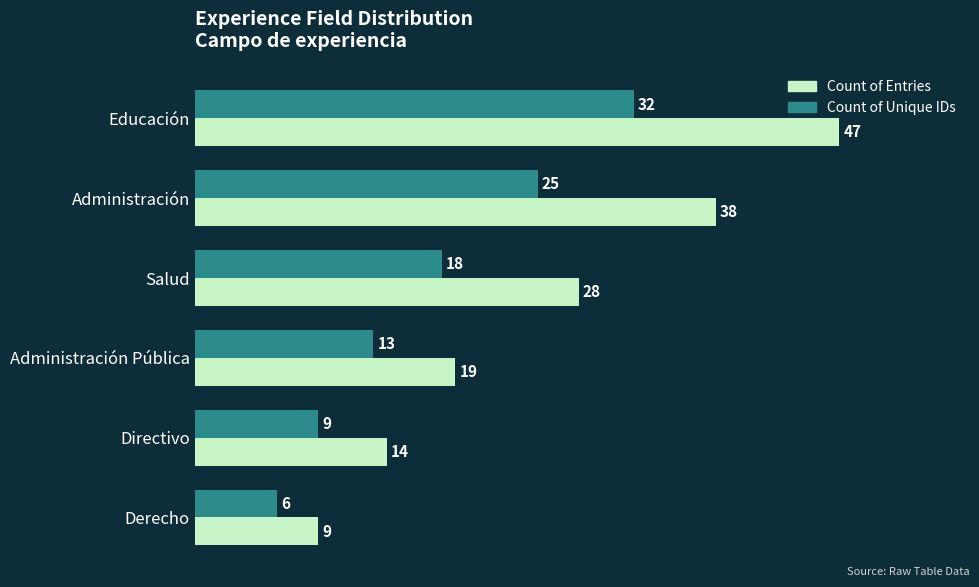

Rank the series at Salud from highest to lowest value.

Count of Entries, Count of Unique IDs